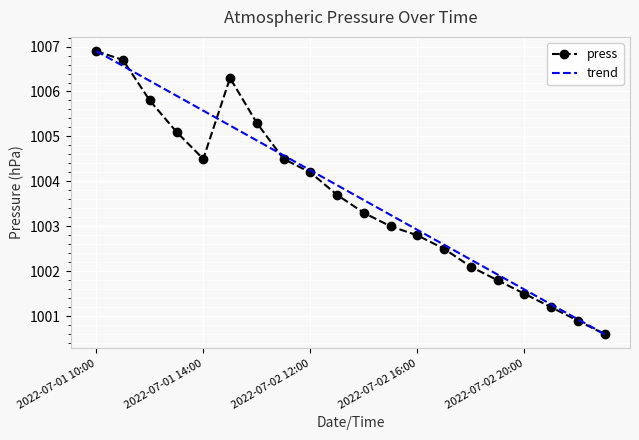

Rank the categories by value from highest to lowest.

2022-07-01 10:00, 2022-07-01 11:00, 2022-07-02 09:00, 2022-07-01 12:00, 2022-07-02 10:00, 2022-07-01 13:00, 2022-07-01 14:00, 2022-07-02 11:00, 2022-07-02 12:00, 2022-07-02 13:00, 2022-07-02 14:00, 2022-07-02 15:00, 2022-07-02 16:00, 2022-07-02 17:00, 2022-07-02 18:00, 2022-07-02 19:00, 2022-07-02 20:00, 2022-07-02 21:00, 2022-07-02 22:00, 2022-07-02 23:00